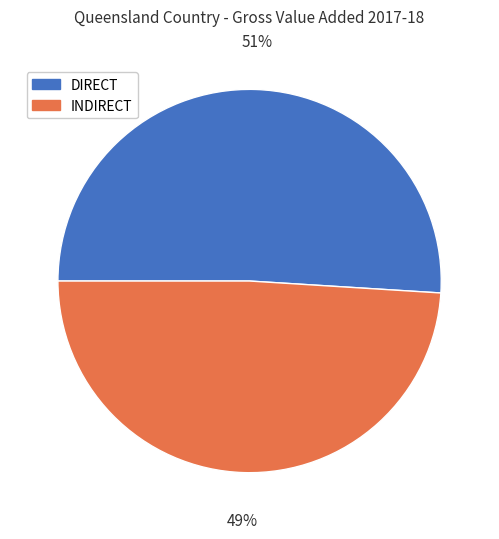

To the nearest percent, what is the difference between the largest and smallest slice percentages?

2%